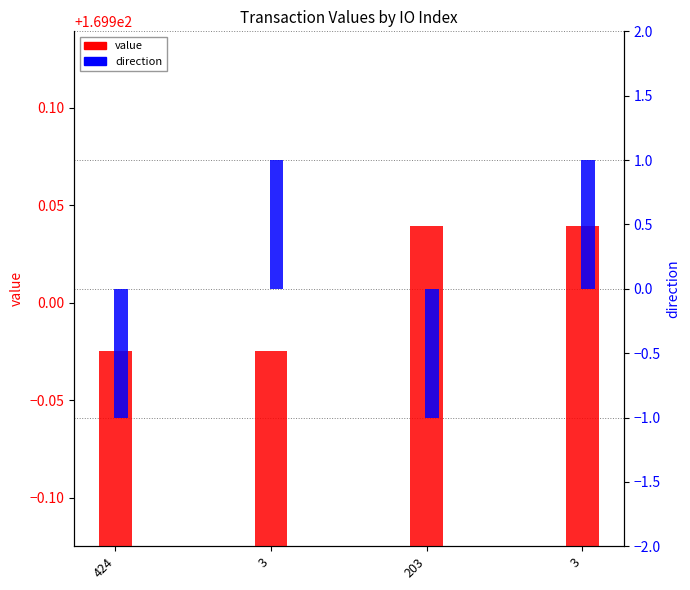

Rank the series by their maximum value, from lowest to highest.

direction, value